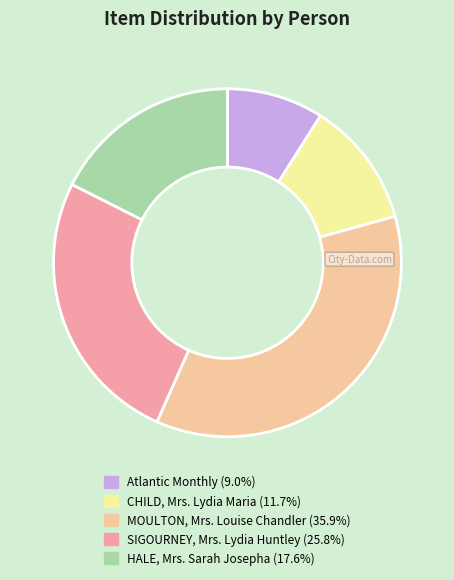

Is there any slice that represents more than half of the pie?

No